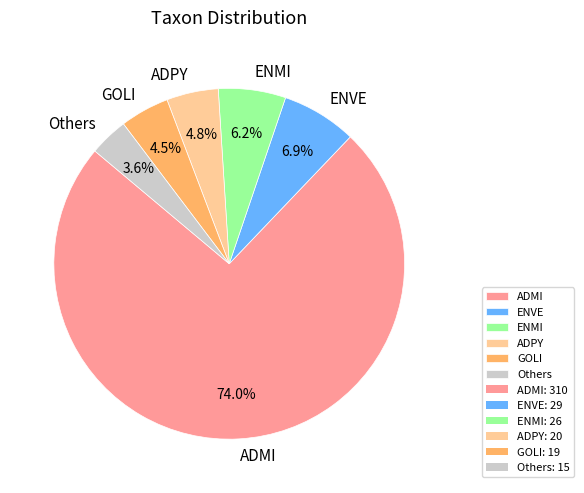

What is the ratio of the value at ENMI to the value at ADPY?

1.3